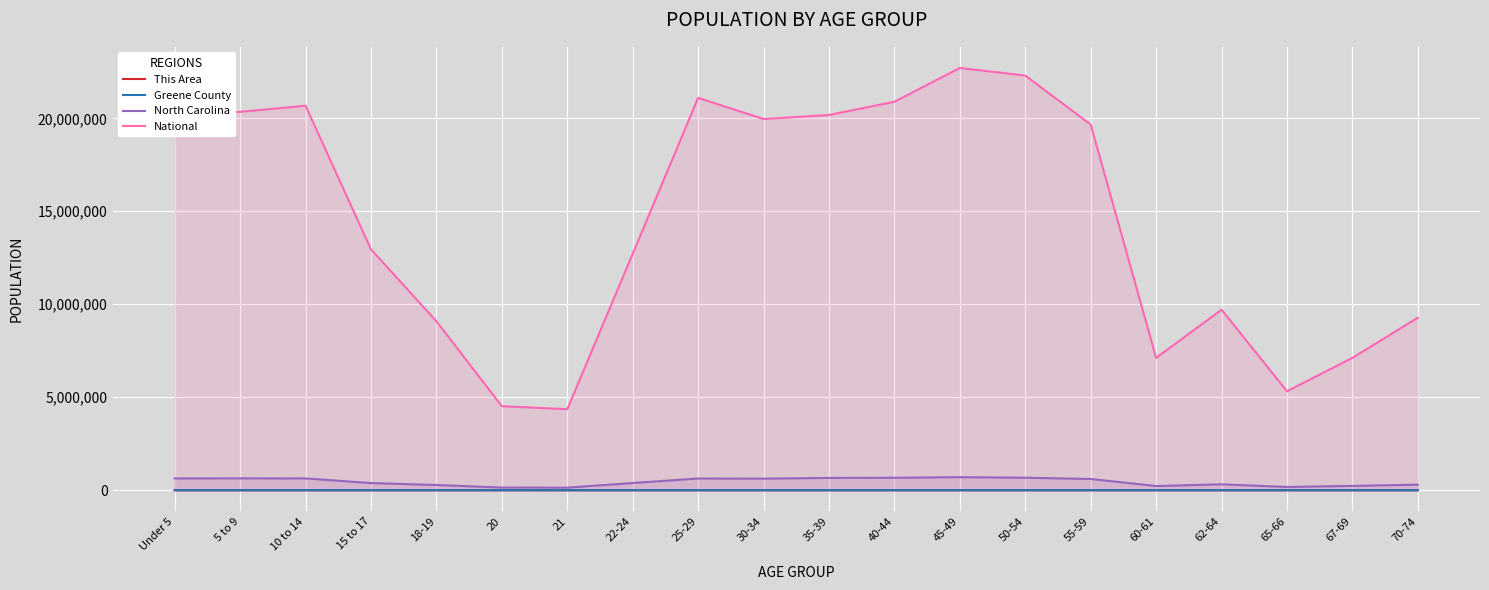

Which series has the largest total across all categories?

National